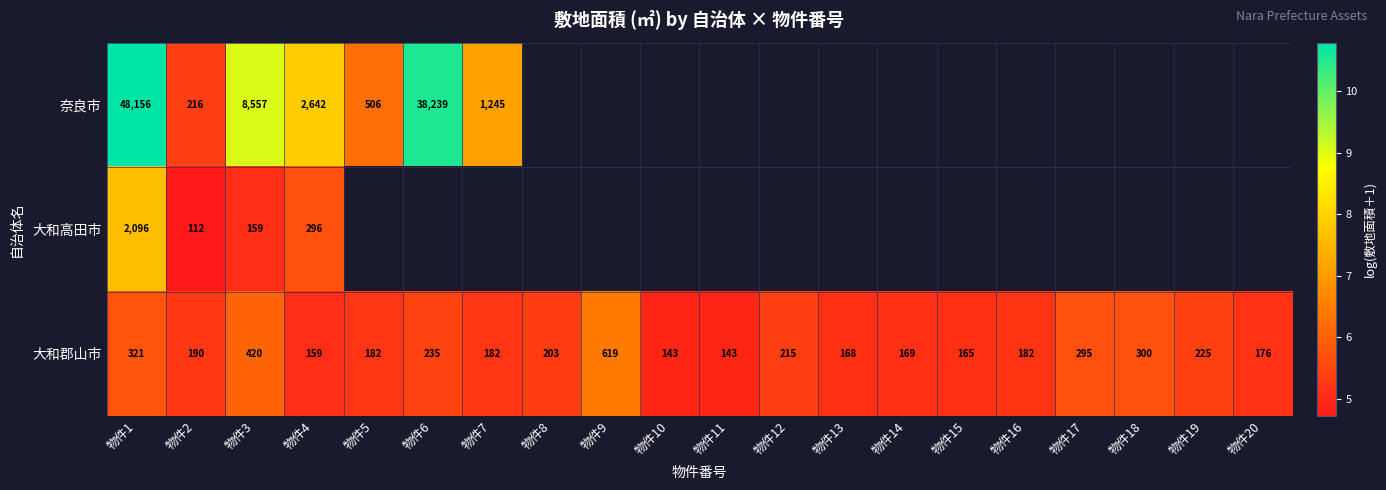

Is the value of 大和高田市 at 物件1 greater than the value of 大和郡山市 at 物件17?

Yes